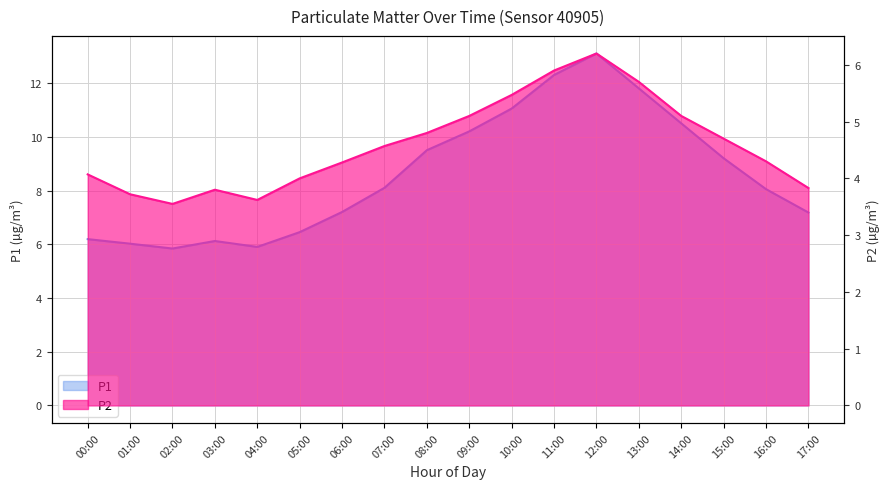

What is the difference between the maximum and second lowest values in the P1 series?

7.2